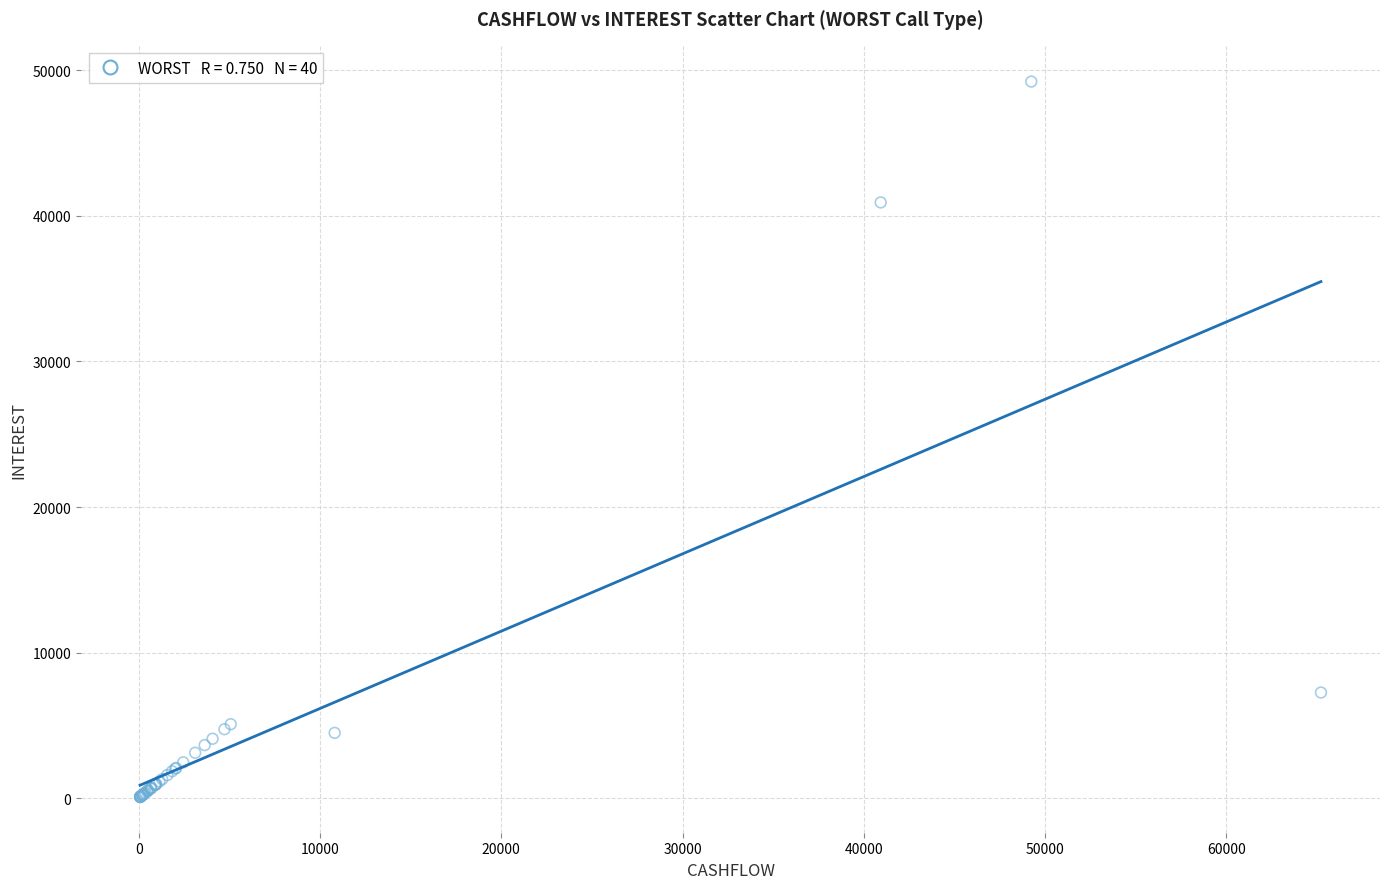

What Y value in the scatter plot is closest to 24657?

40930.2